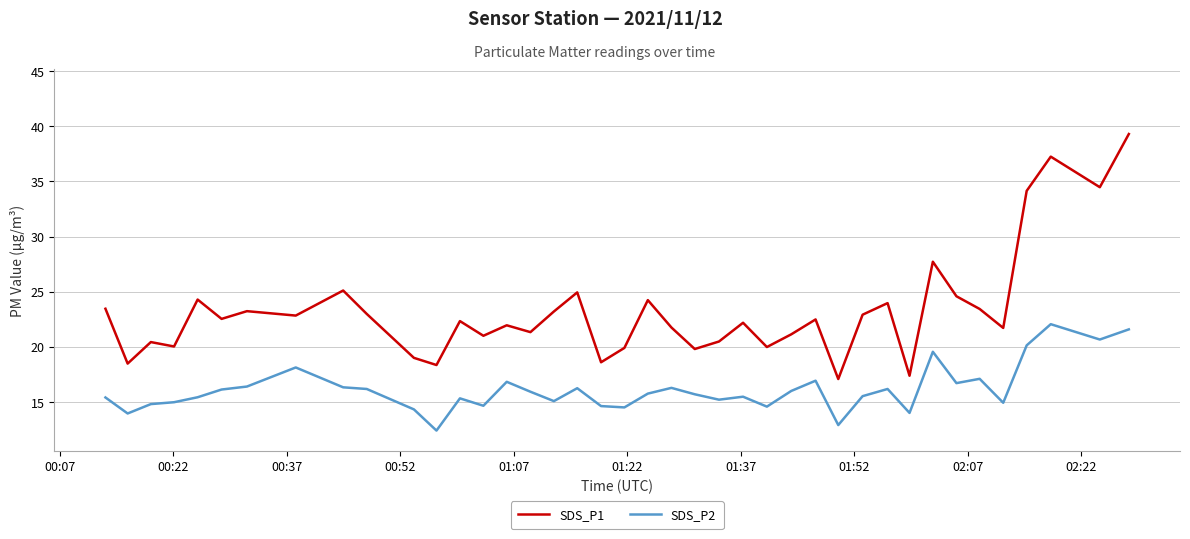

What is the maximum value for SDS_P1?

39.3